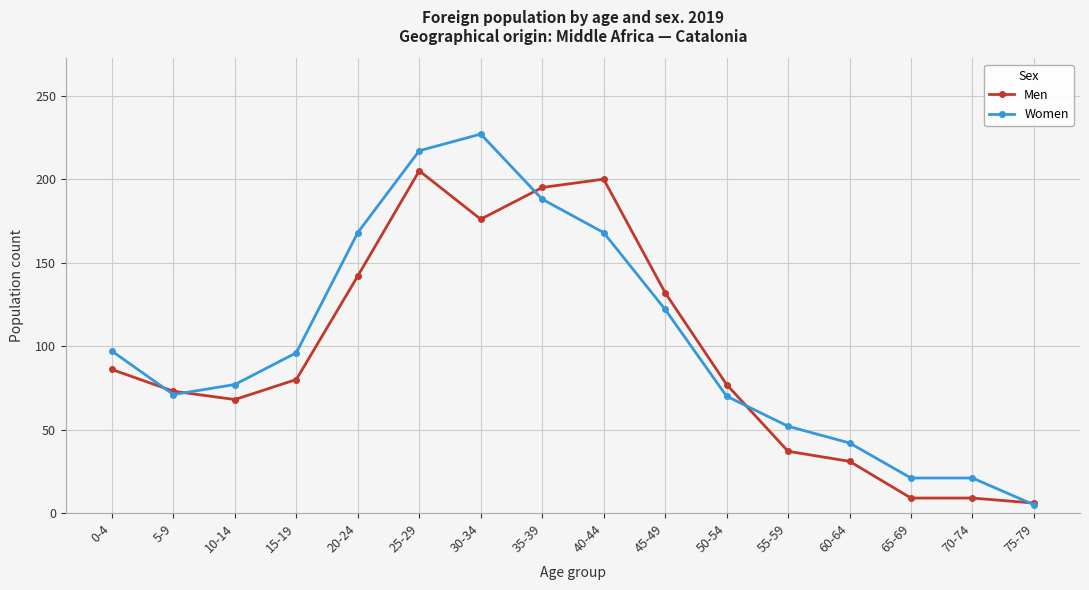

At how many categories does at least one series exceed 103?

6